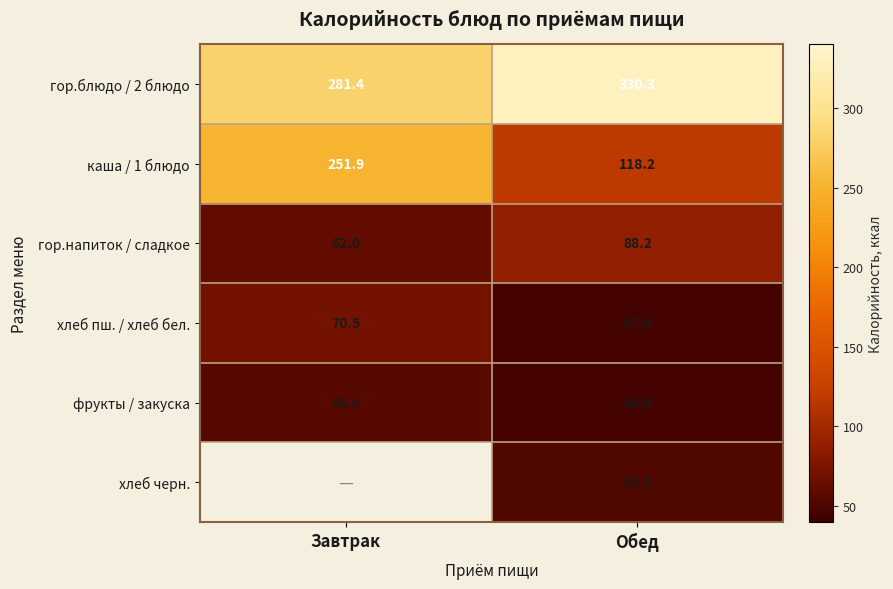

Is the value of каша / 1 блюдо at Обед greater than the value of фрукты / закуска at Обед?

Yes